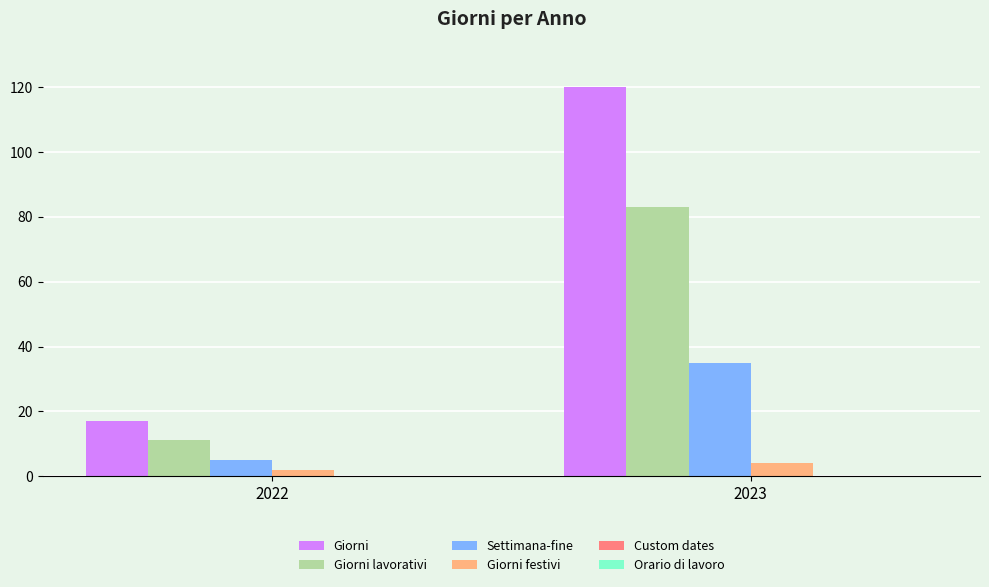

How many Settimana-fine values are between 5 and 35?

2